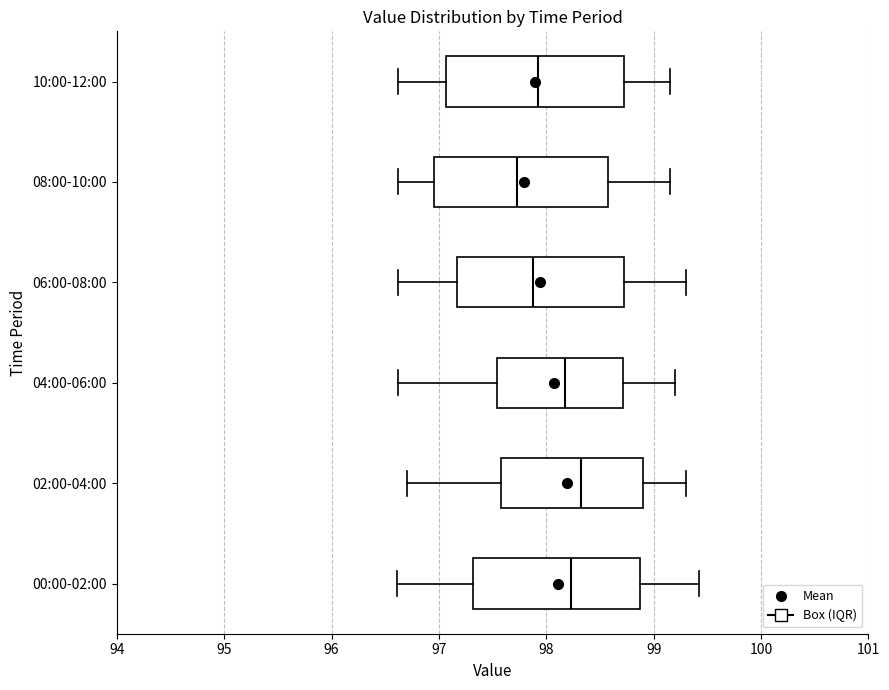

Where is the left edge of the box for 08:00-10:00 on the x-axis? The values are not printed on the chart, so give them approximately, as read against the axis.

97.0